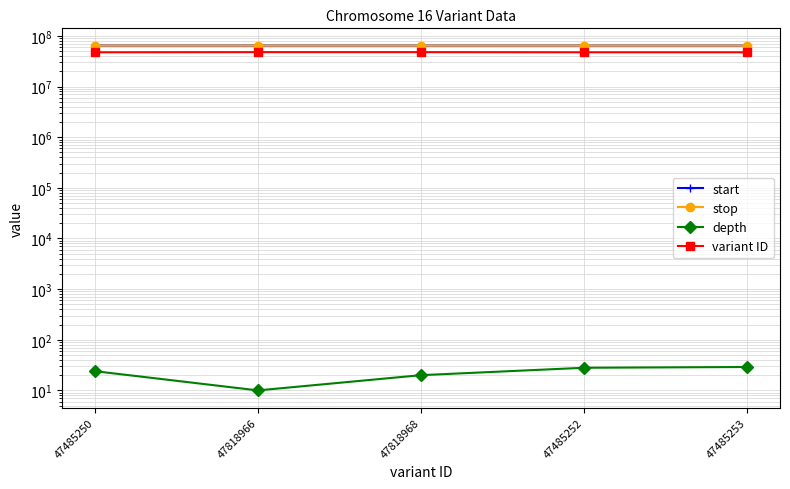

What are all the series names shown in the legend?

start, stop, depth, variant ID